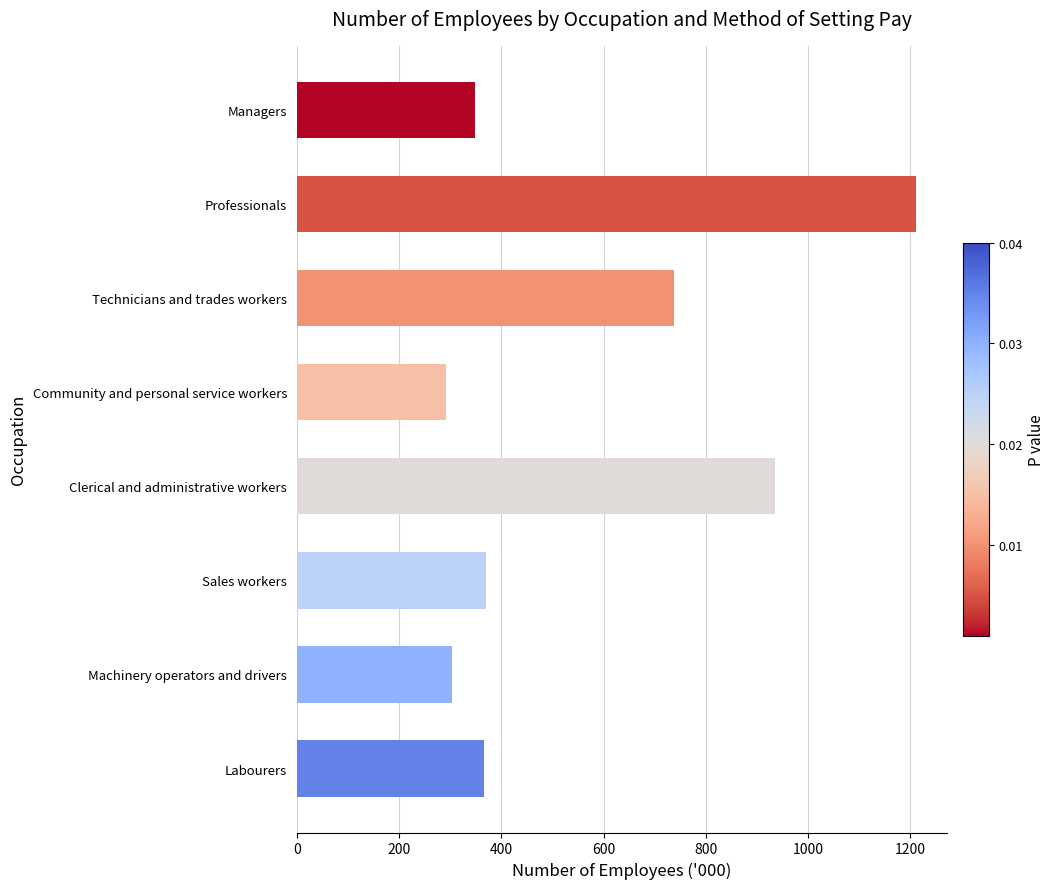

Is it true that the value at Community and personal service workers is 291.1?

True